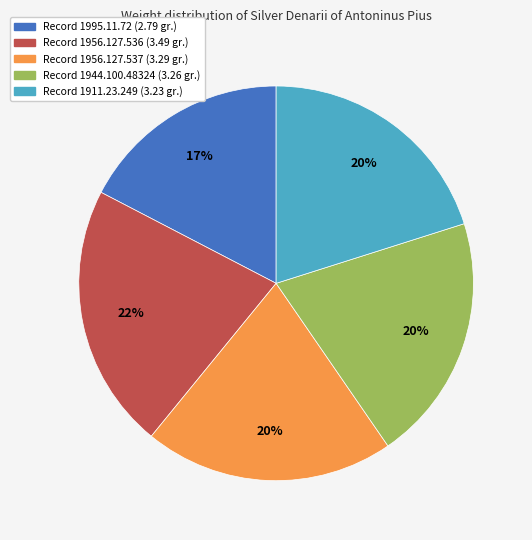

To the nearest percent, what is the average slice percentage?

20%